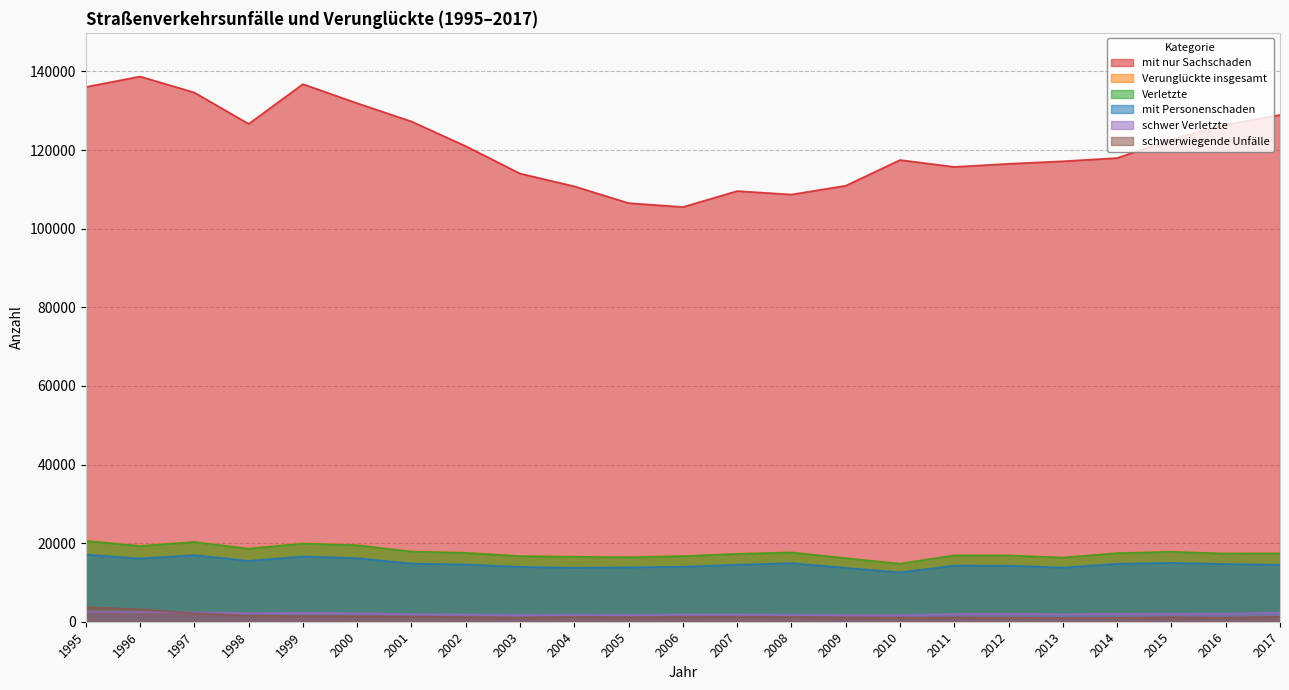

Which series has the largest total across all categories?

mit nur Sachschaden